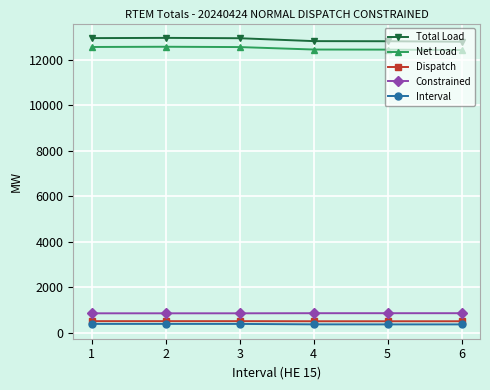

Is the value of Total Load at 4 greater than the value of Net Load at 5?

Yes